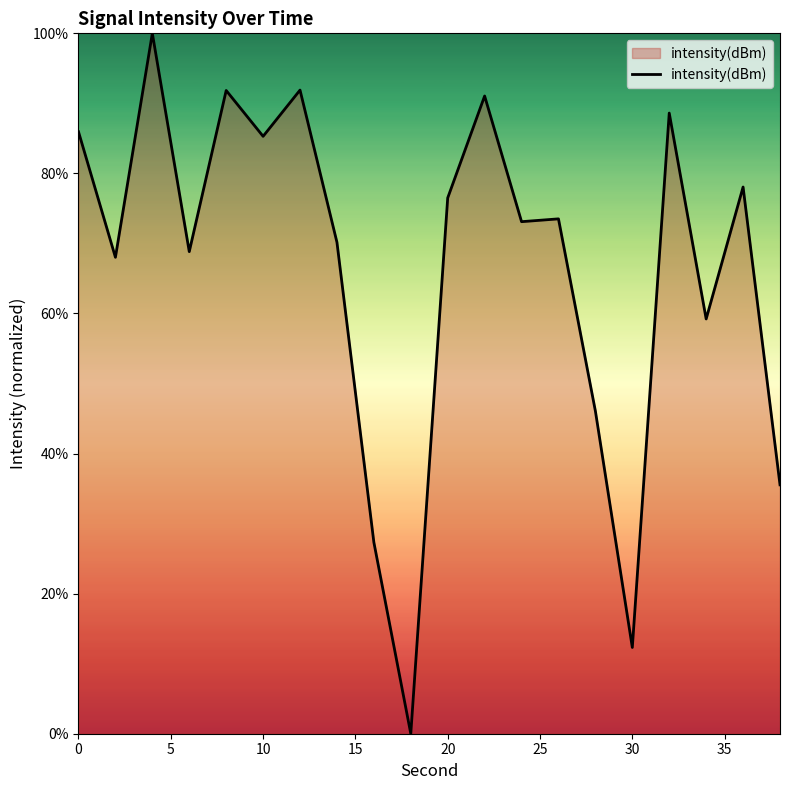

What is the difference between the maximum and minimum values?

100.0